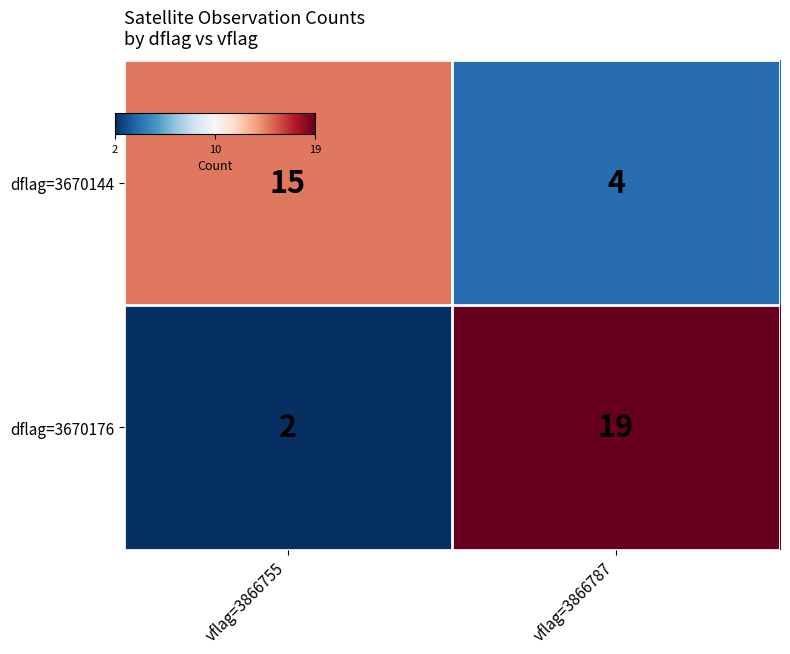

At which label is dflag=3670176 closest to 10?

vflag=3866755